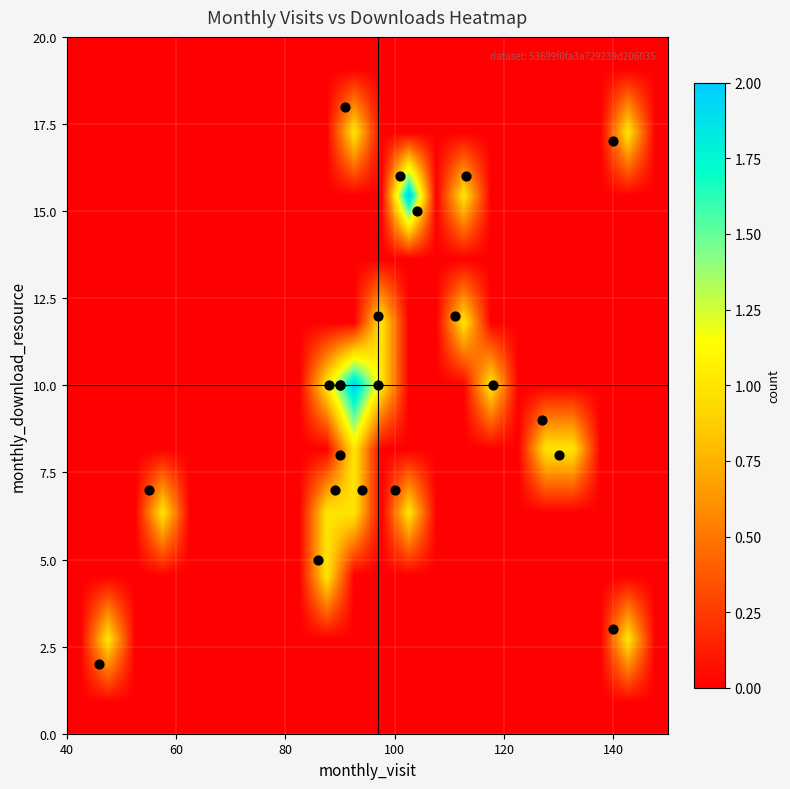

At how many categories does at least one series exceed 1?

22